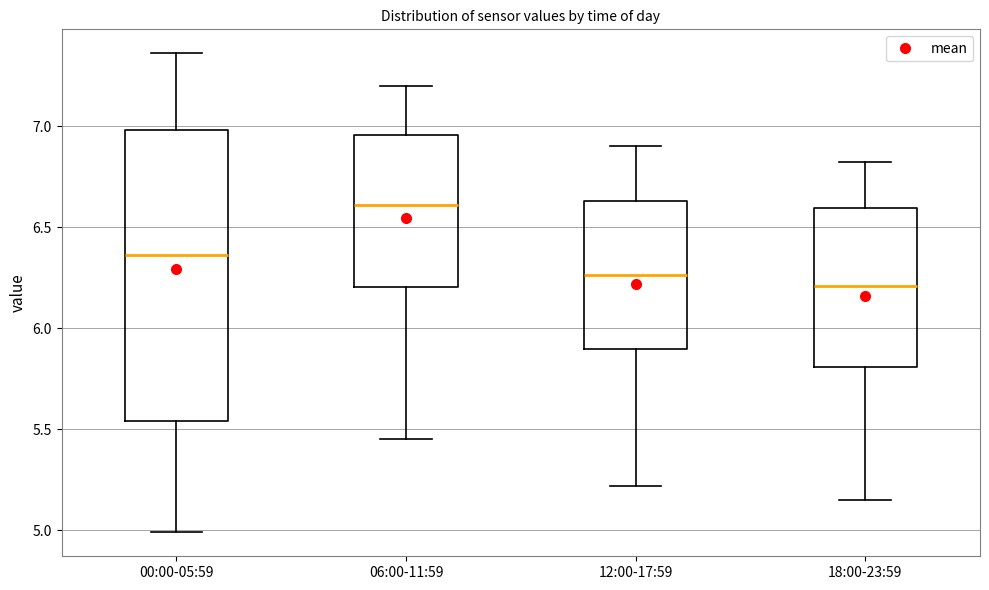

Where does the median line of the box for 06:00-11:59 sit on the y-axis? The values are not printed on the chart, so give them approximately, as read against the axis.

6.60